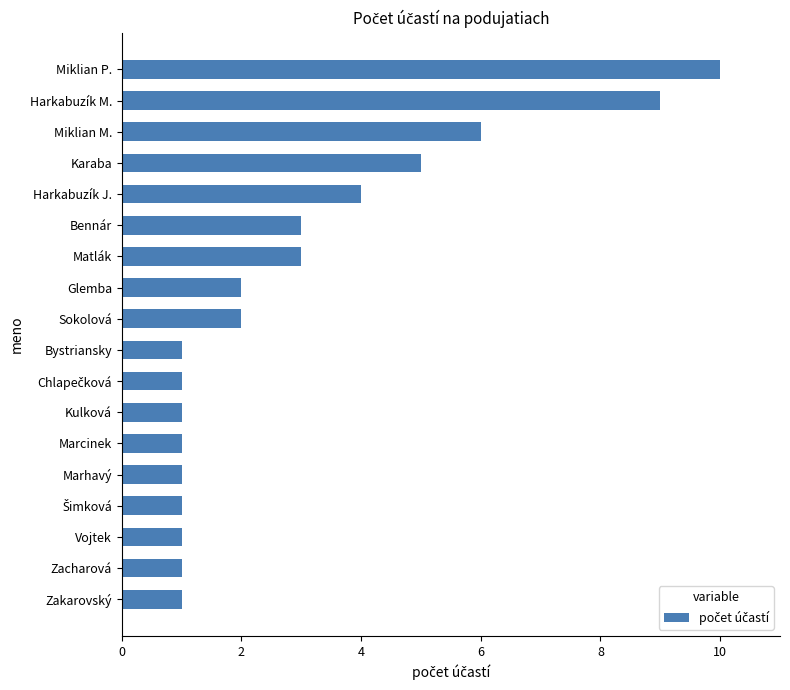

Where is the data nearest to the value 5?

Karaba